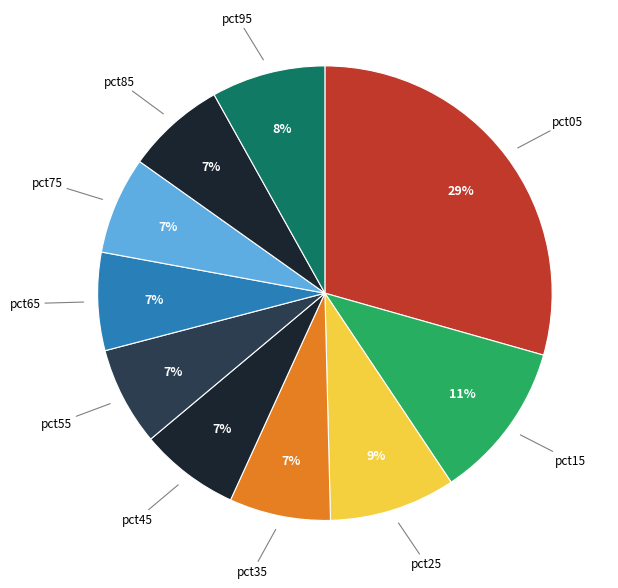

How many slices are in this pie chart?

10